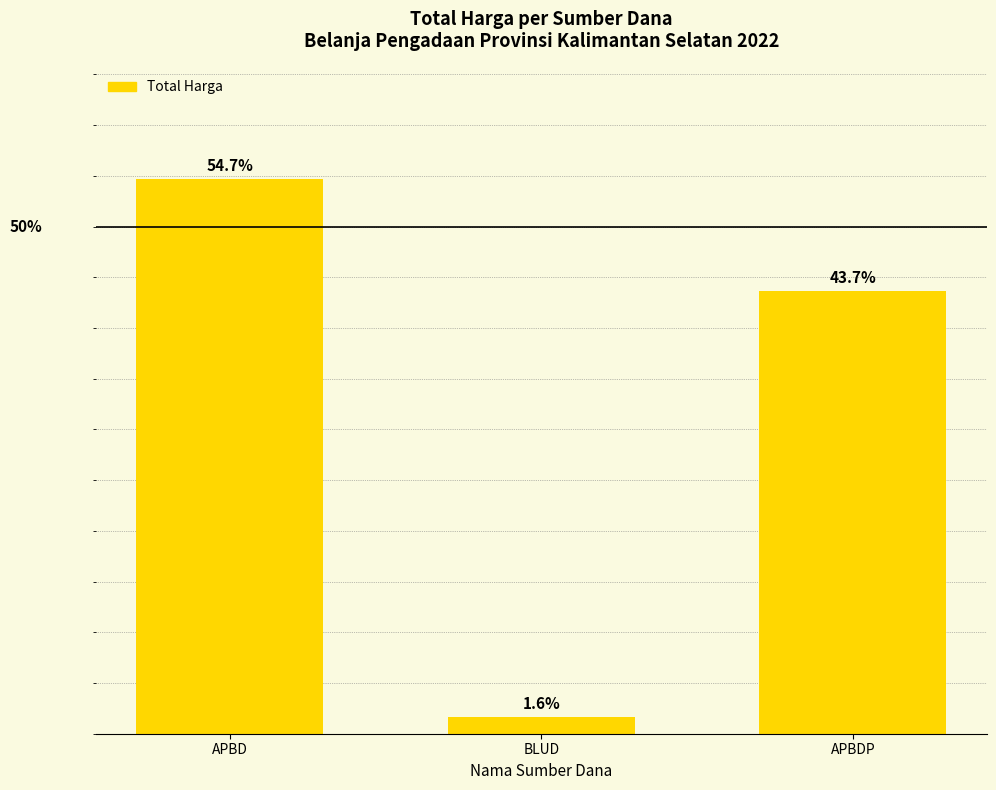

Which label corresponds to the smallest value in the chart?

BLUD